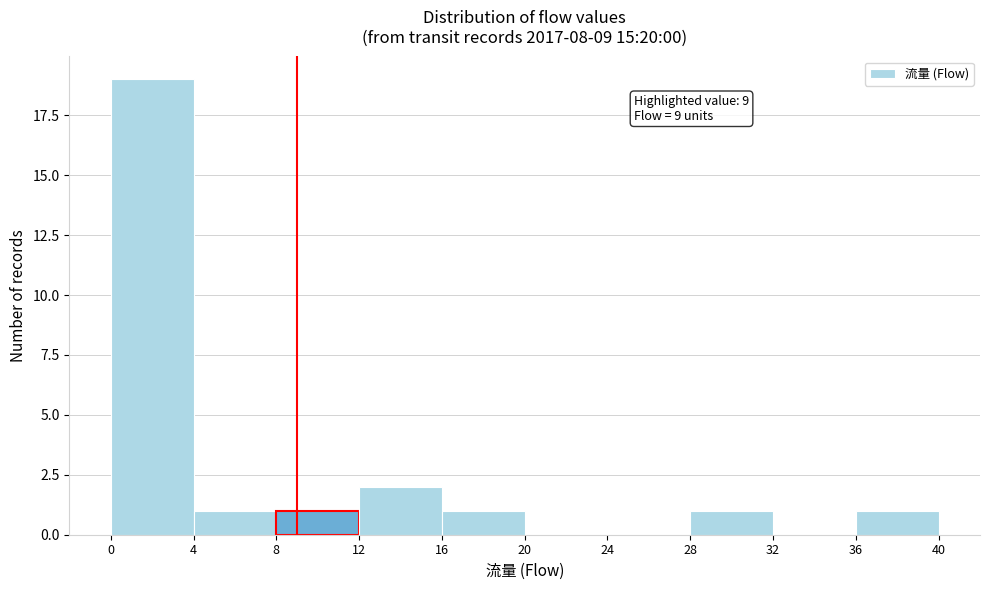

Which range on the x-axis has the tallest bar?

0 to 4